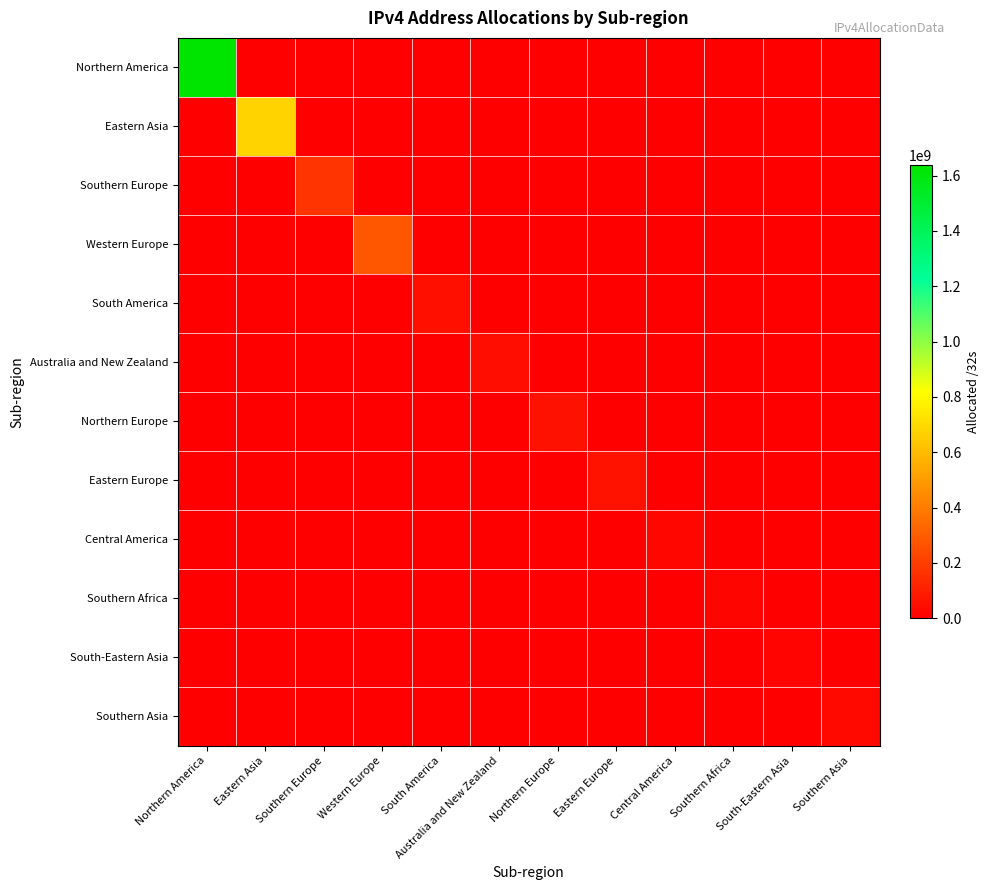

Between Australia and New Zealand and Northern America, which is larger?

Northern America